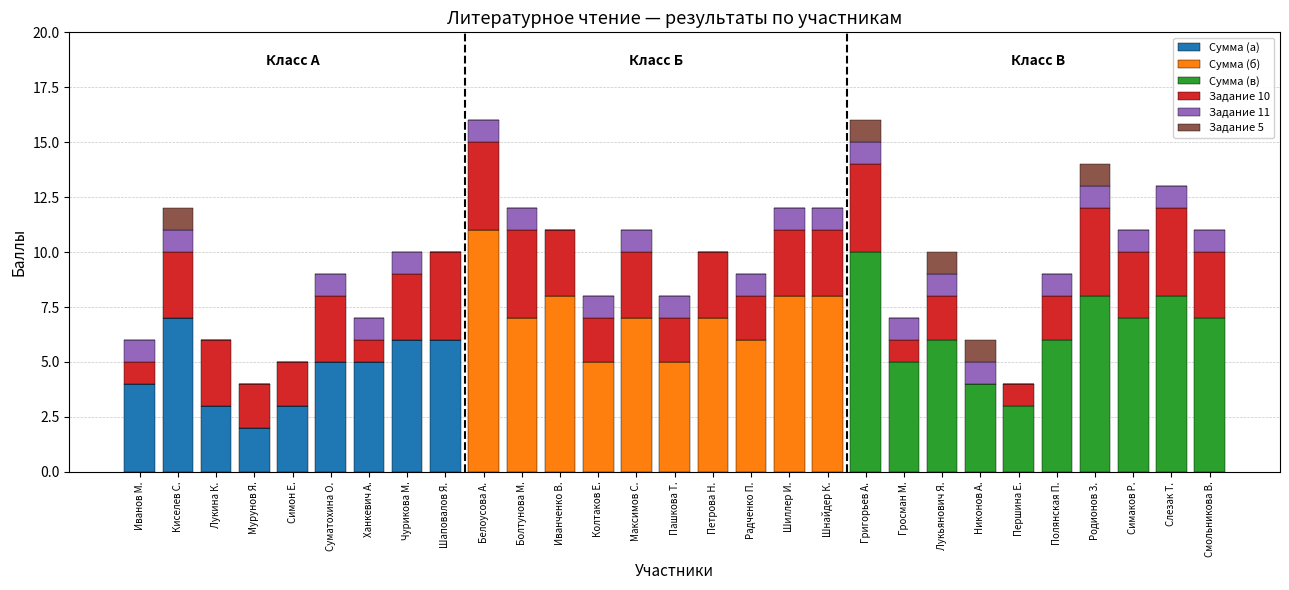

Count the number of categories in the chart.

29